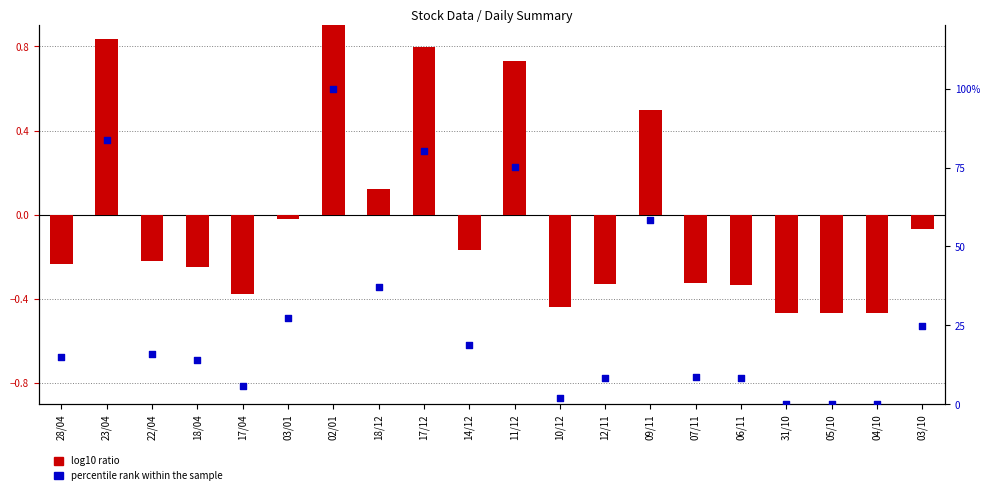

Which series has the largest total across all categories?

percentile rank within the sample